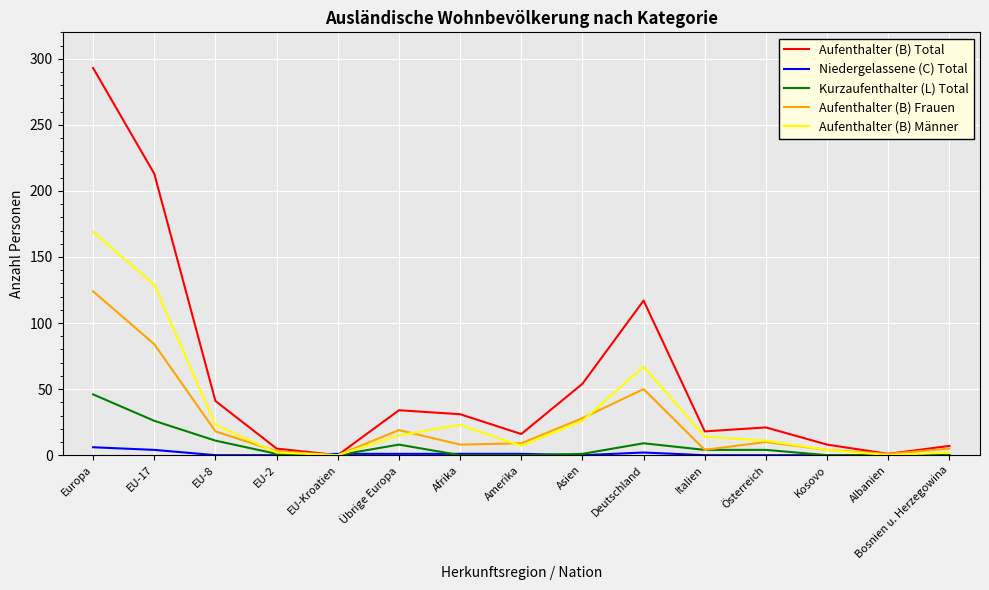

List the series in order of their peak value, lowest first.

Niedergelassene (C) Total, Kurzaufenthalter (L) Total, Aufenthalter (B) Frauen, Aufenthalter (B) Männer, Aufenthalter (B) Total